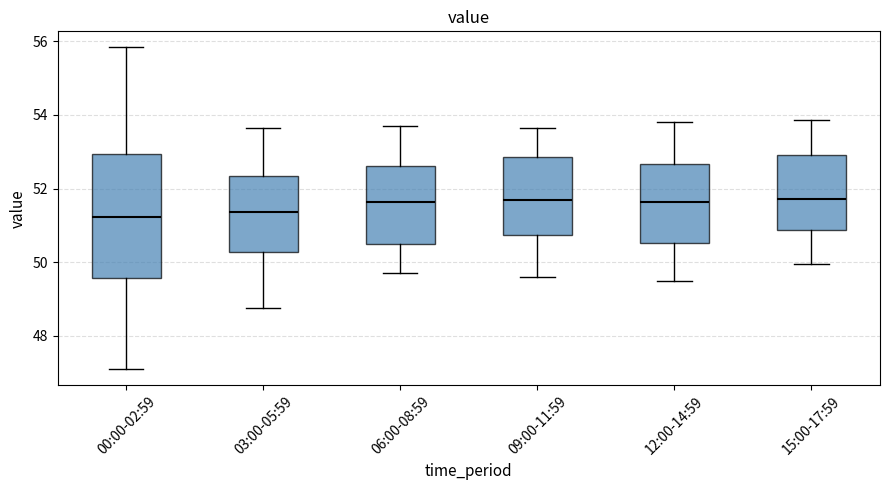

Which box is the tallest, from its lower edge to its upper edge?

00:00-02:59